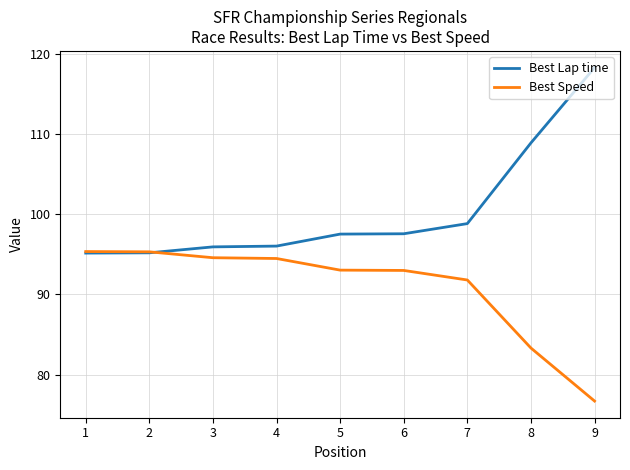

After their last crossing, which series has the higher values: Best Lap time or Best Speed?

Best Lap time